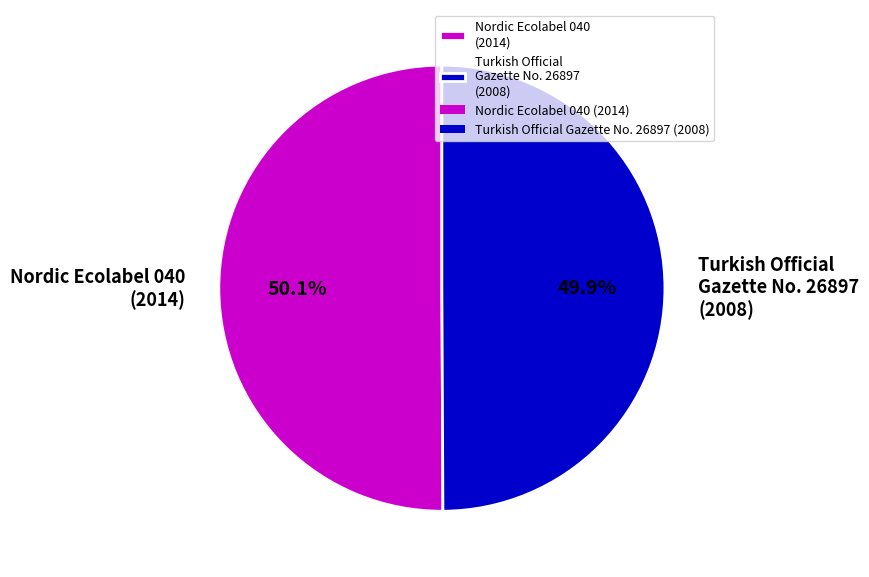

What percentage do Turkish Official Gazette No. 26897 (2008) and Nordic Ecolabel 040 (2014) together represent?

100.0%